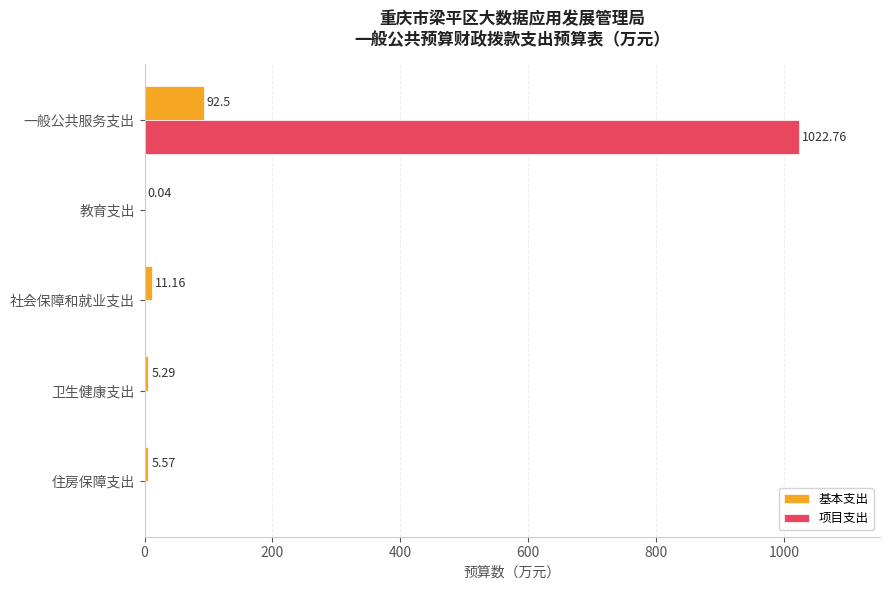

Is the value of 基本支出 at 一般公共服务支出 greater than the value of 项目支出 at 卫生健康支出?

Yes